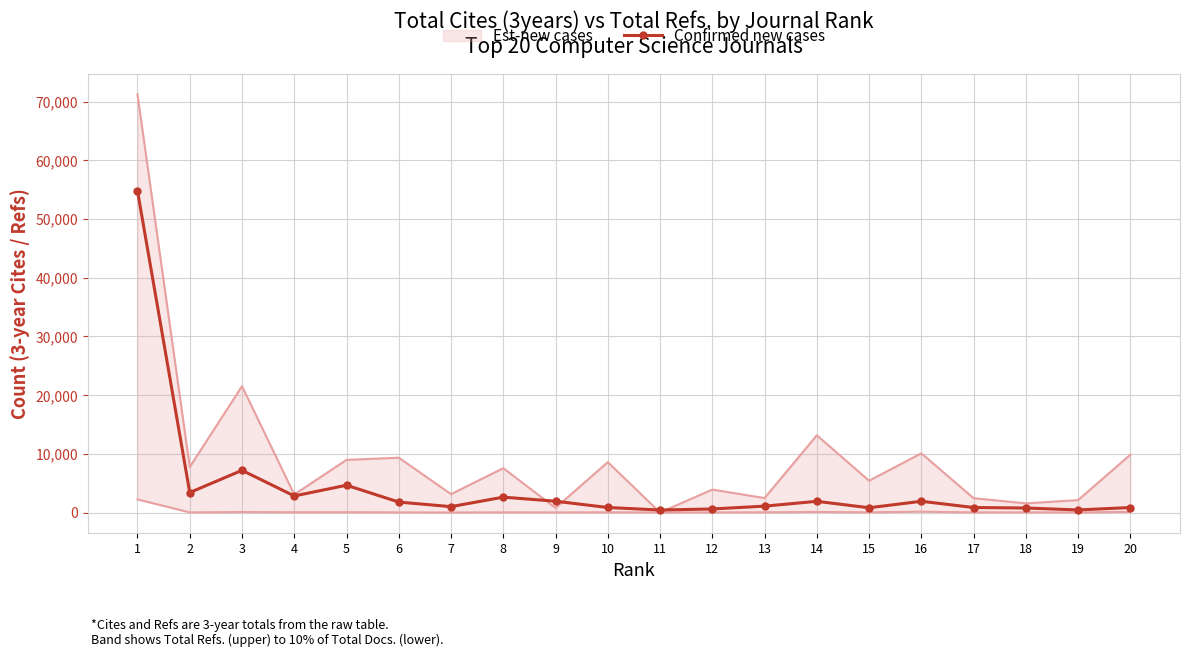

Reading left to right, transcribe all the data shown in this chart.

1=54774	2=3398	3=7184	4=2814	5=4648	6=1776	7=997	8=2616	9=1920	10=852	11=422	12=602	13=1083	14=1903	15=807	16=1912	17=849	18=766	19=438	20=846